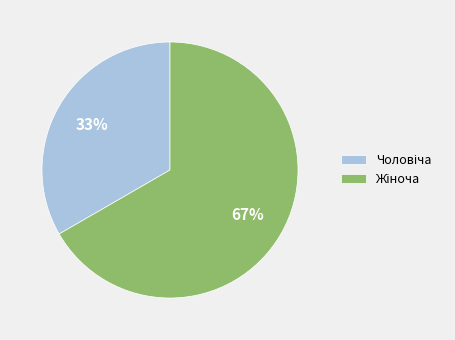

How many slices are in this pie chart?

2